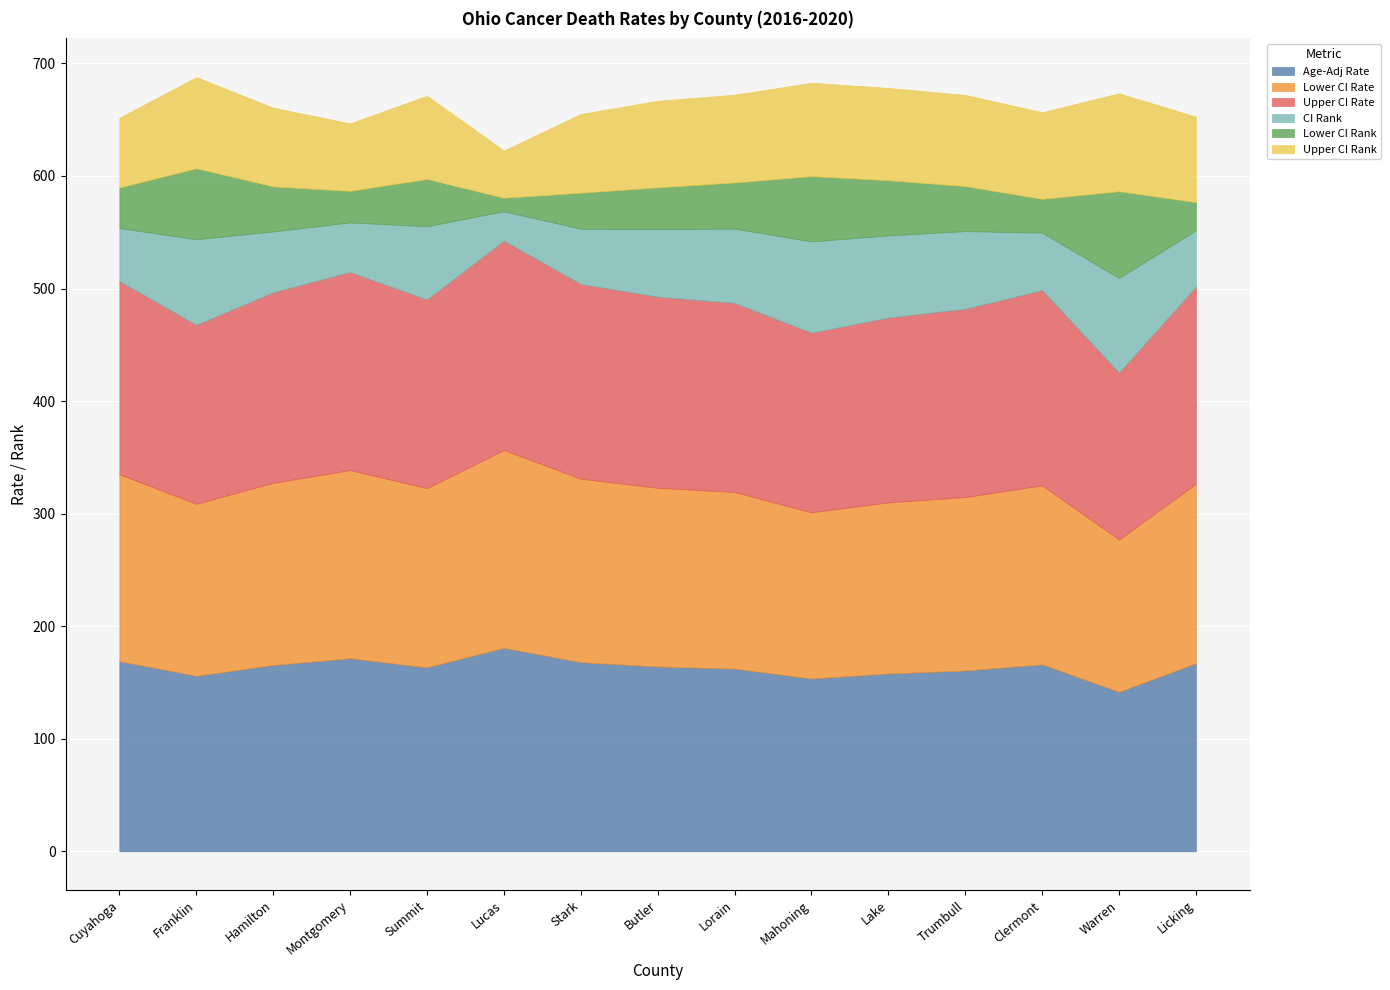

What is the highest value of the Age-Adj Rate series?

180.8